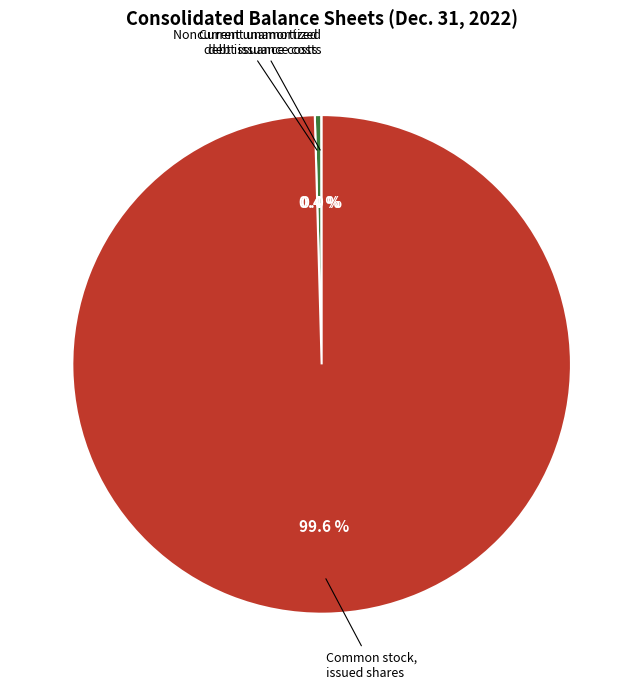

Is there any slice that represents more than half of the pie?

Yes